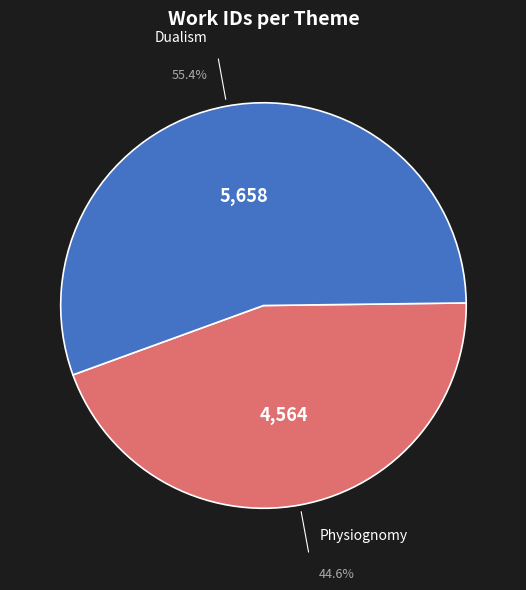

Does any single category account for the majority?

Yes